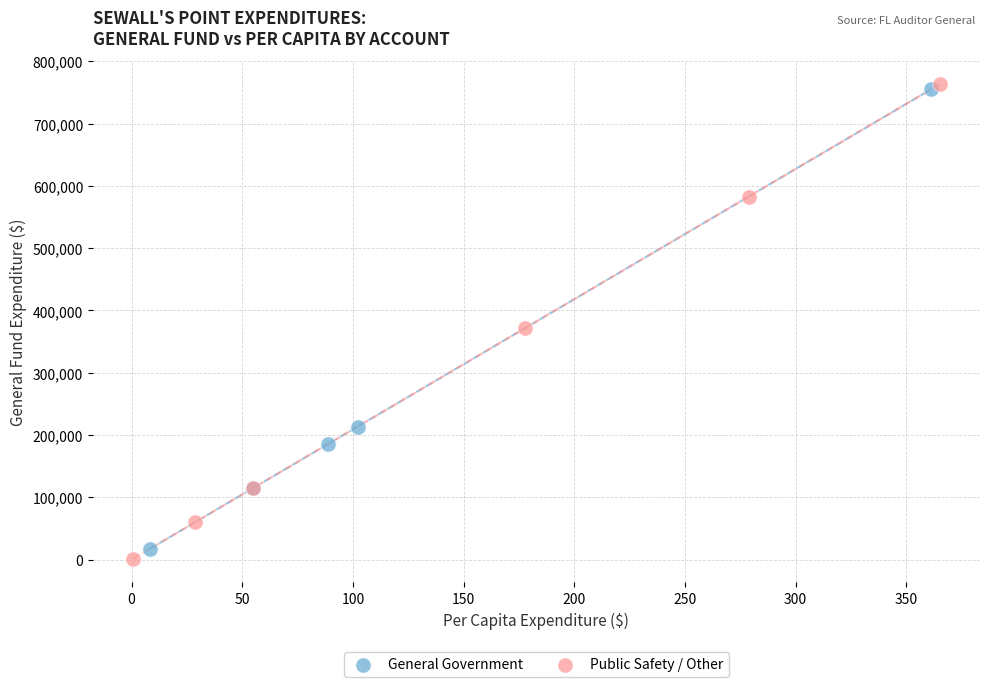

Which series reaches the minimum Y coordinate?

Public Safety / Other